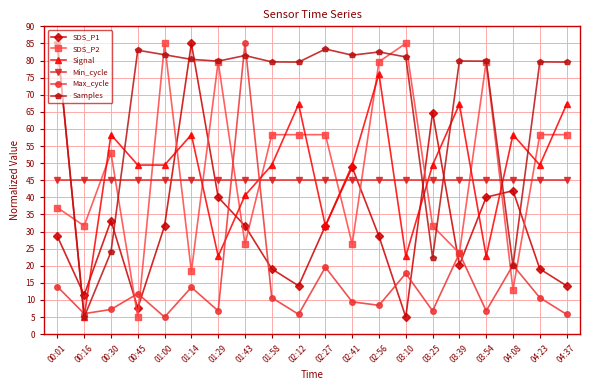

What position from the right is 04:23?

2